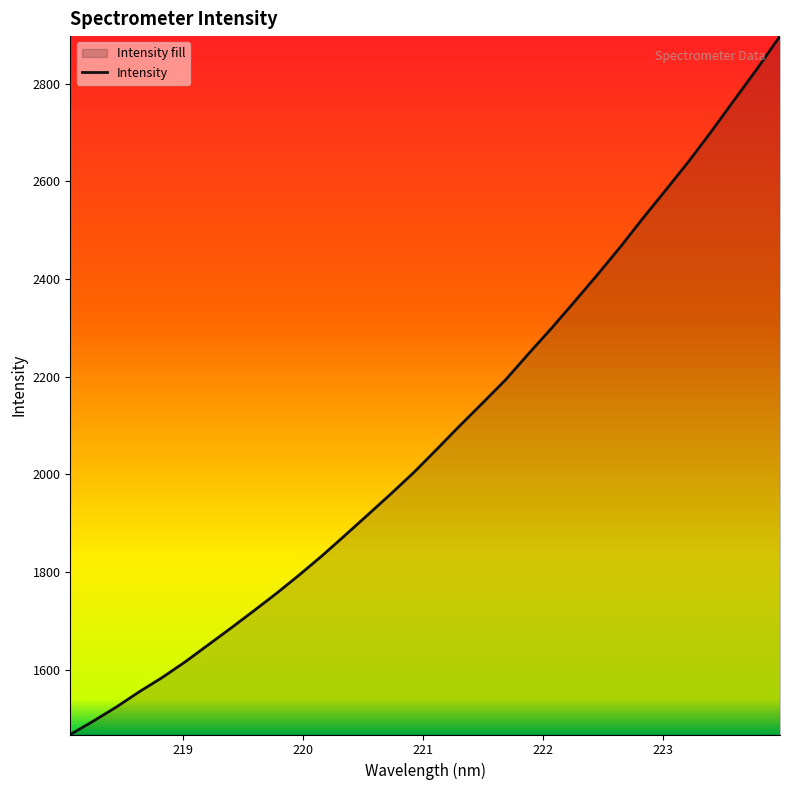

What is the difference between the maximum and minimum values?

1430.7